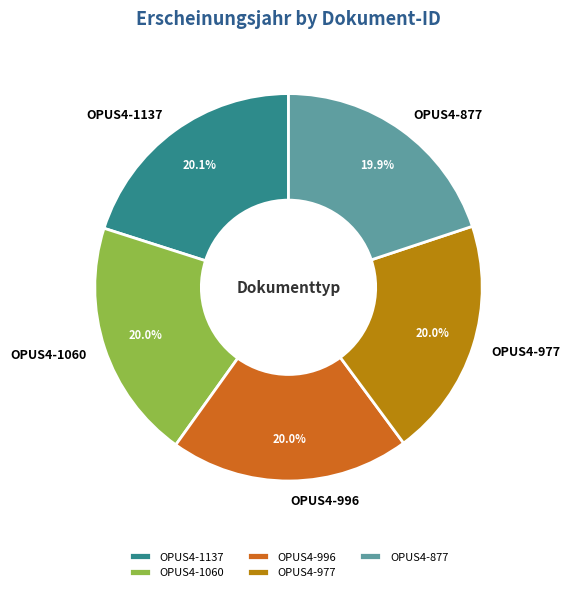

Combined, do OPUS4-977 and OPUS4-1137 account for over 50%?

No